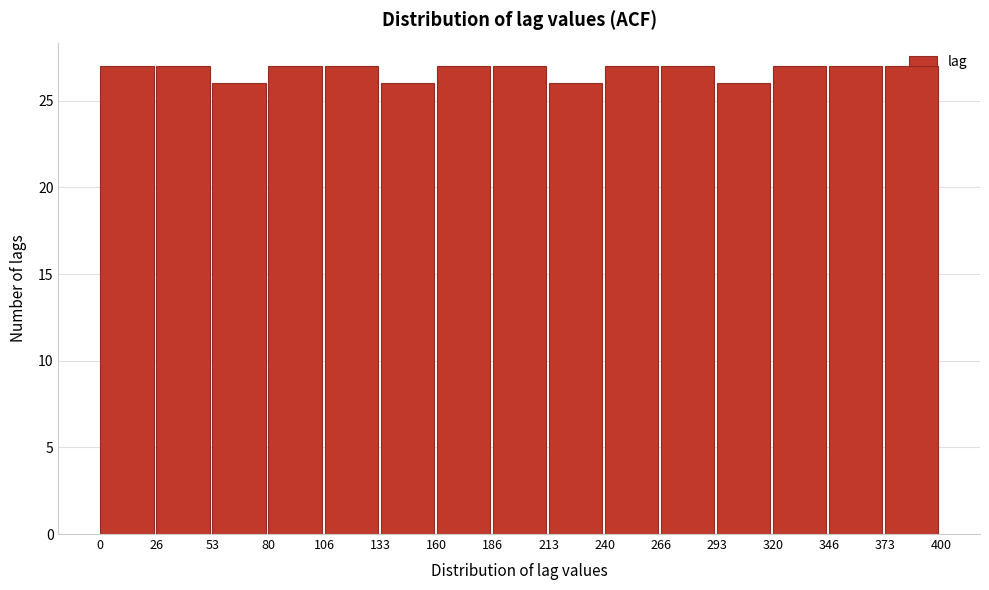

Reading left to right, transcribe this chart: for each bar, give the range it covers on the x-axis and its height. The values are not printed on the chart, so give them approximately, as read against the axis.

0 to 26: 27
26 to 53: 27
53 to 80: 26
80 to 106: 27
106 to 133: 27
133 to 160: 26
160 to 186: 27
186 to 213: 27
213 to 240: 26
240 to 266: 27
266 to 293: 27
293 to 320: 26
320 to 346: 27
346 to 373: 27
373 to 400: 27